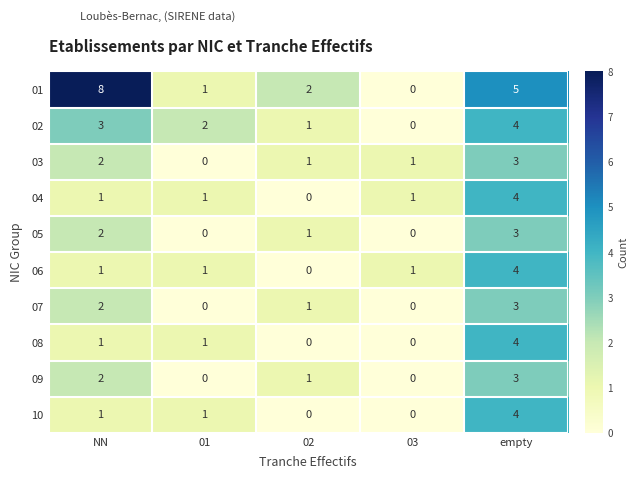

True or false: 08 has a value of 3 at 03.

False